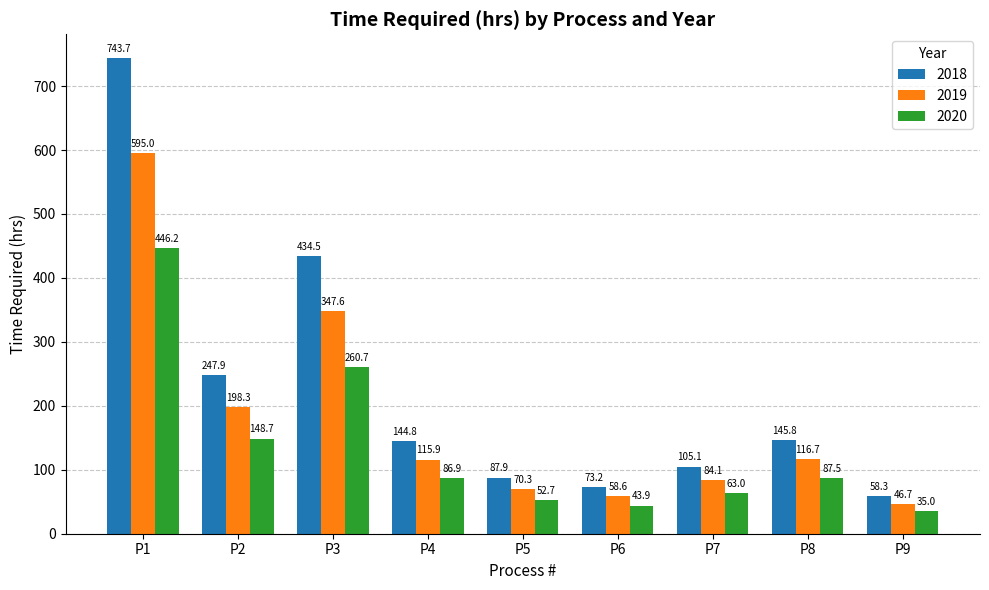

What are all the series names shown in the legend?

2018, 2019, 2020